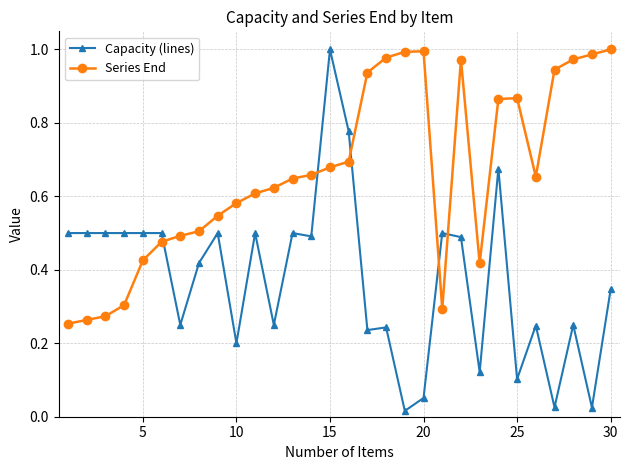

After their last crossing, which series has the higher values: Capacity (lines) or Series End?

Series End